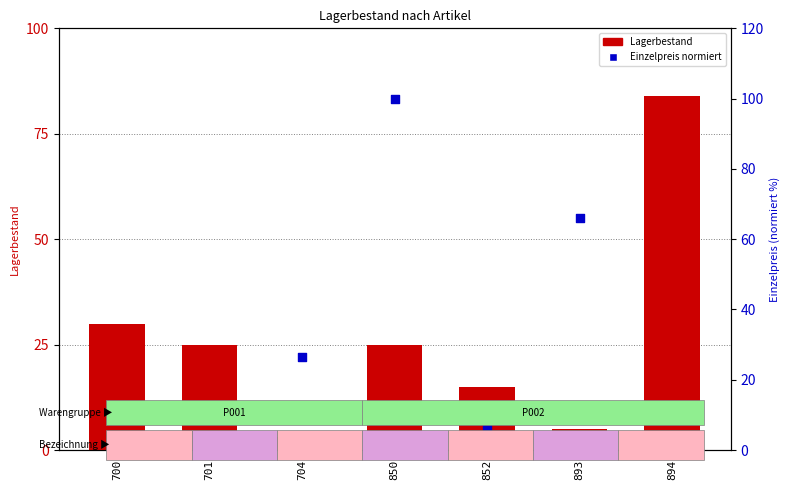

What are all the series names shown in the legend?

Lagerbestand, Einzelpreis (normiert)